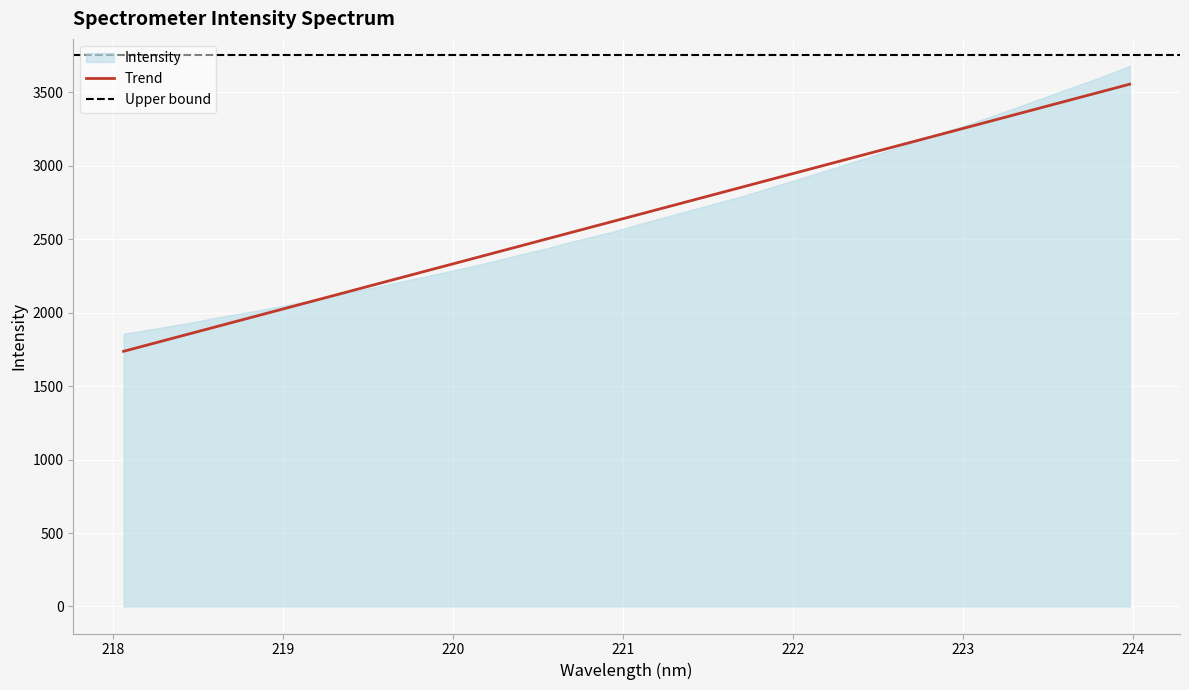

True or false: the data has more than 2 interior local peaks.

False